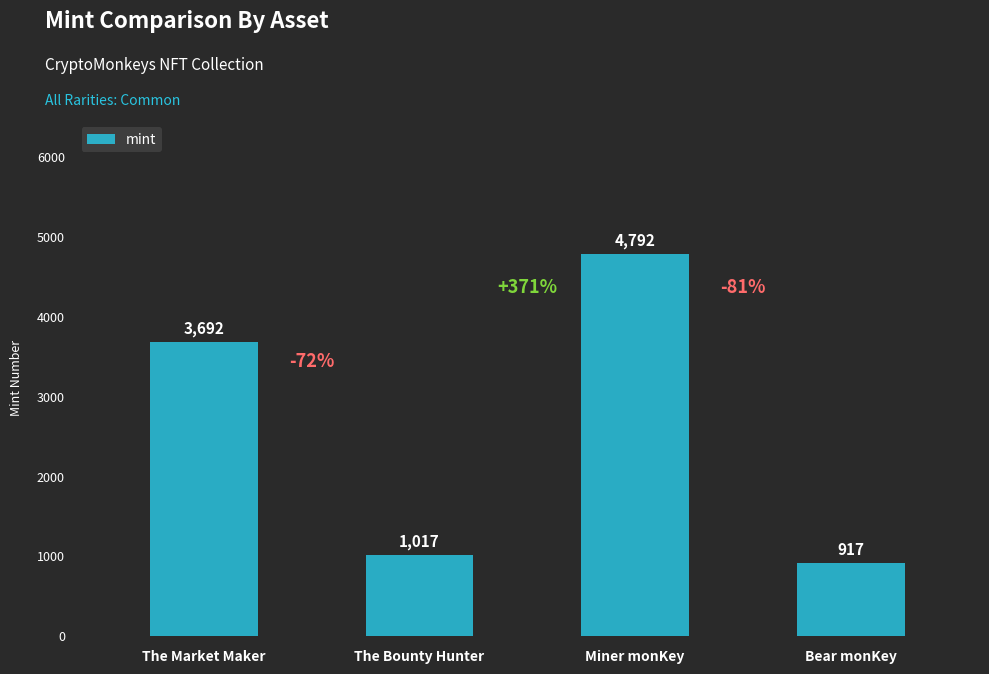

What is the change in value from The Market Maker to Bear monKey?

-2775